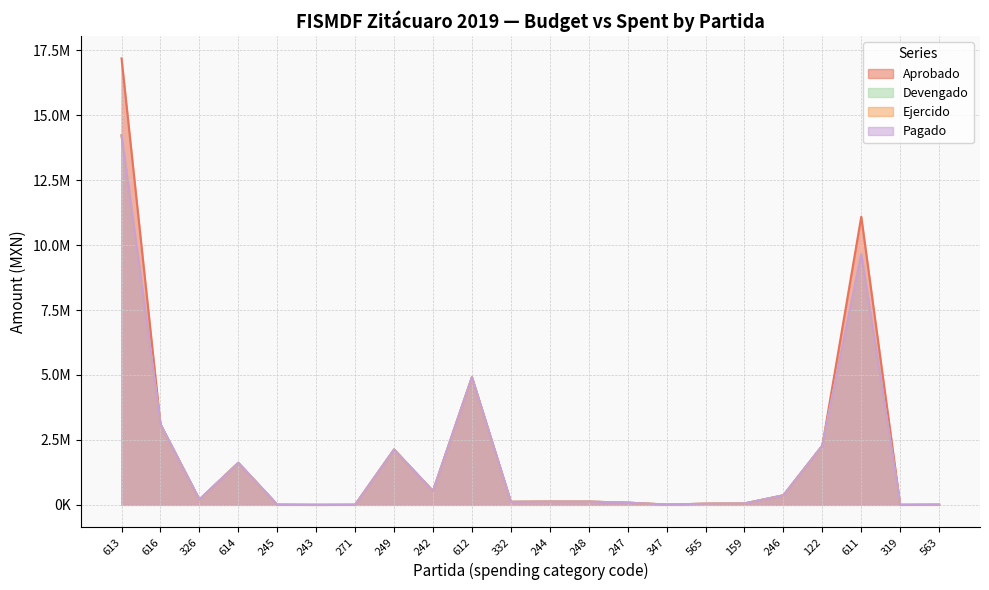

What is the value of the Aprobado point at the 11th from the left?

116000